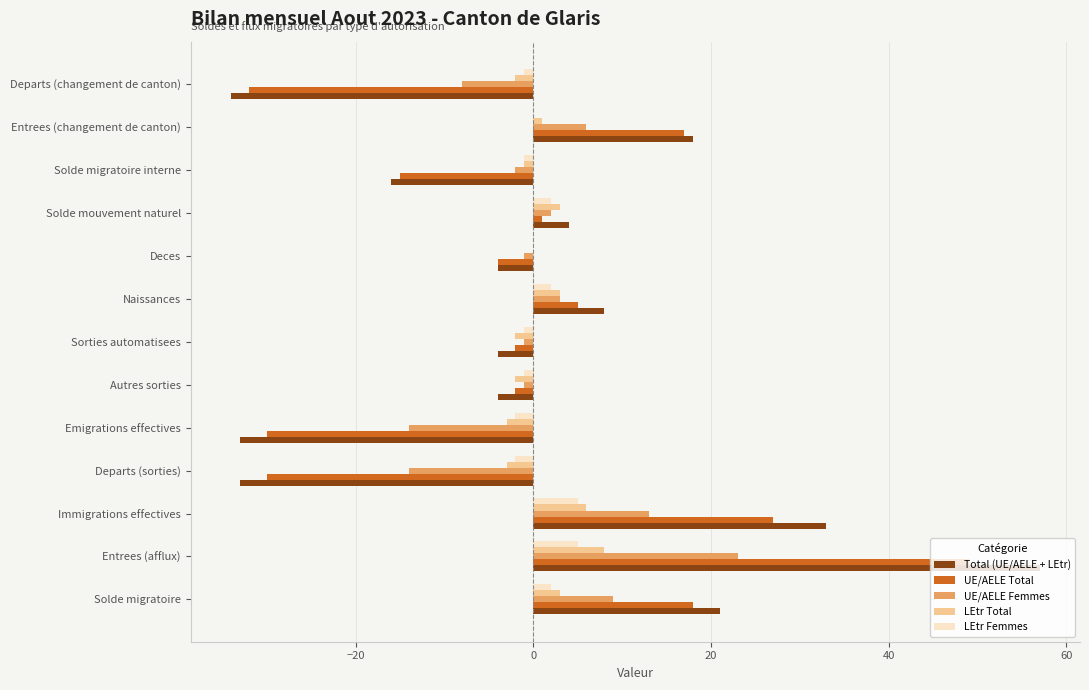

Which category has the highest value in the Total (UE/AELE + LEtr) series?

Entrees (afflux)